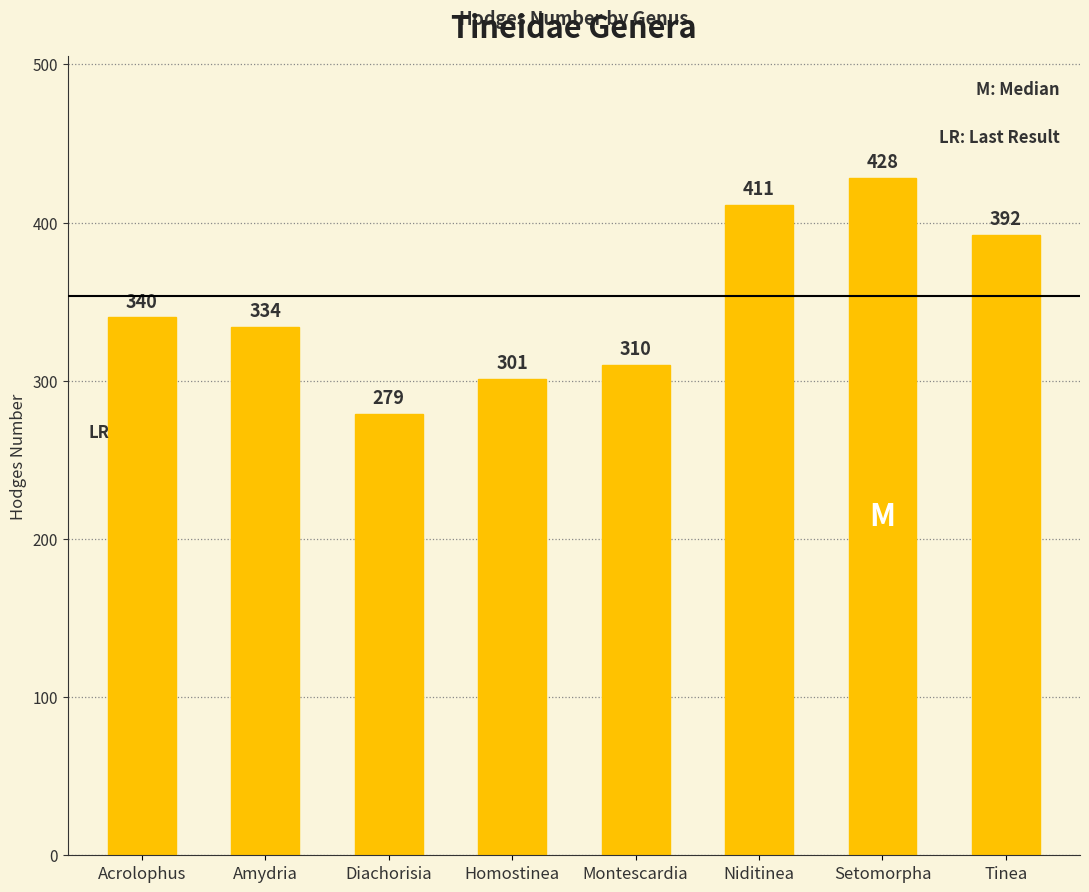

The value at Tinea is 392. True or false?

True